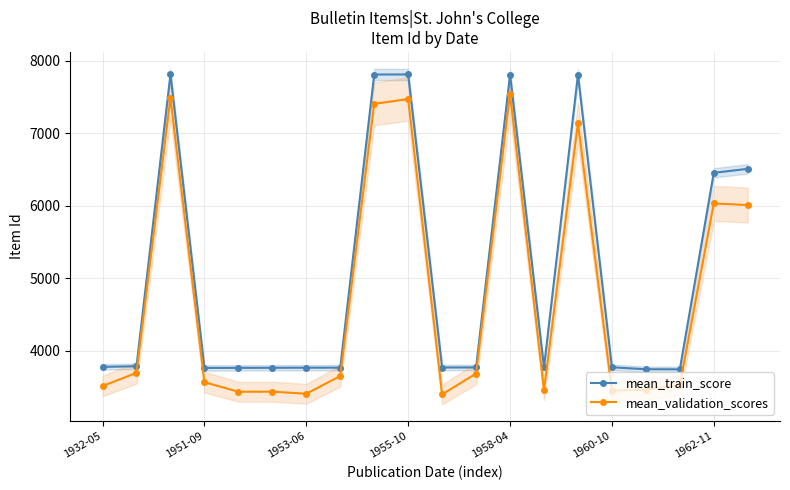

What is the value of the mean_train_score point at the 5th from the left?

3763.0